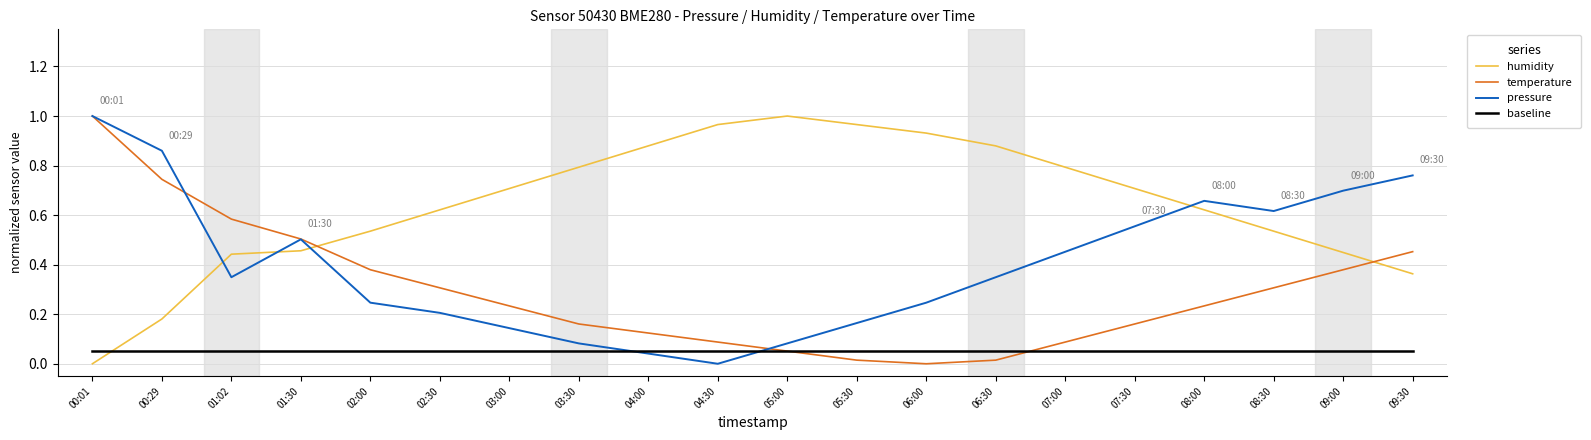

At 06:30, list the series in order from largest to smallest.

humidity, pressure, baseline, temperature